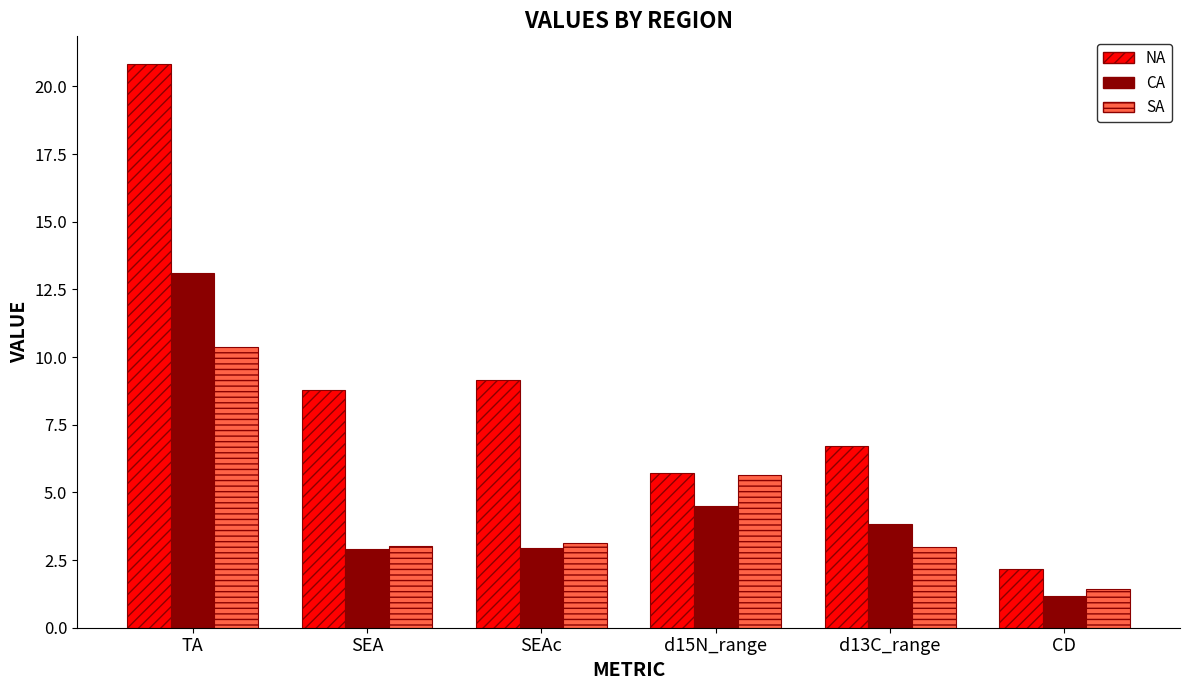

Which series has the largest total across all categories?

NA